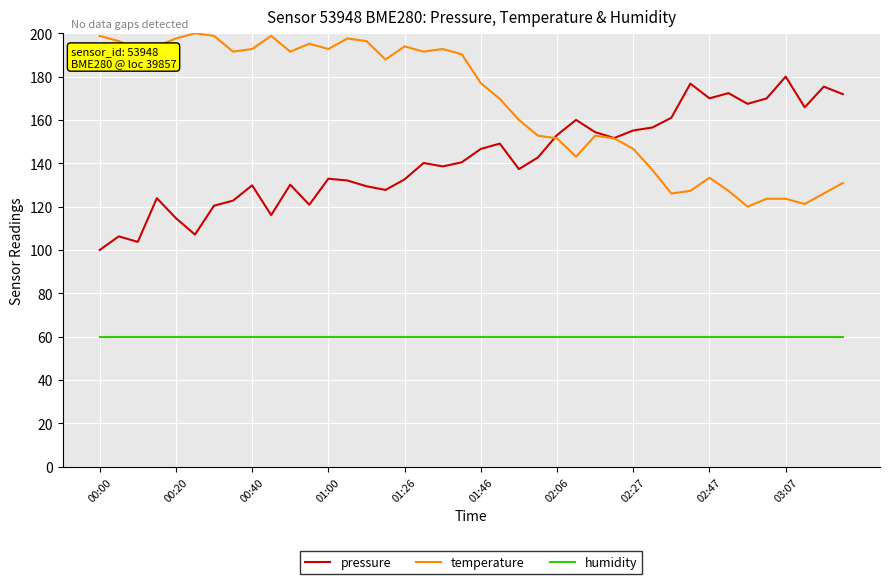

What is the average value of the humidity series?

60.0